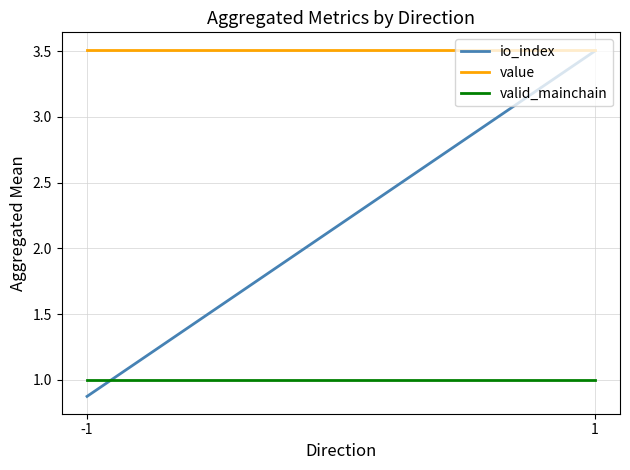

At how many categories does at least one series exceed 1?

2